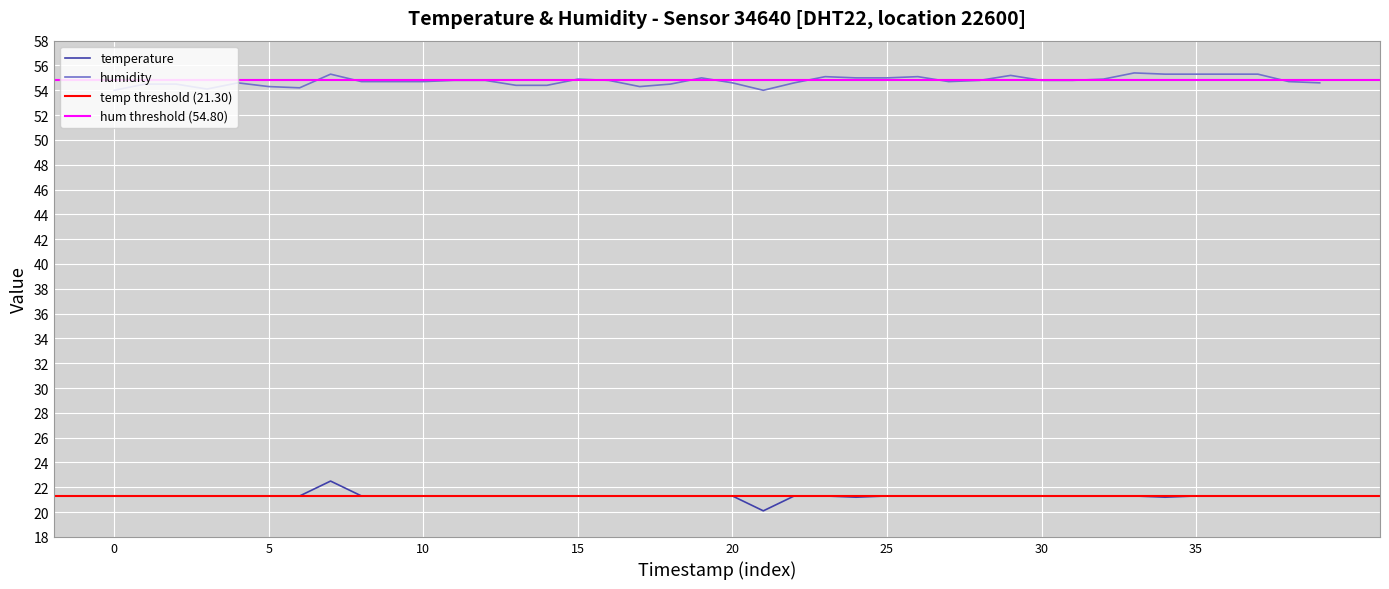

The value of temperature at 15 is 36.2. True or false?

False